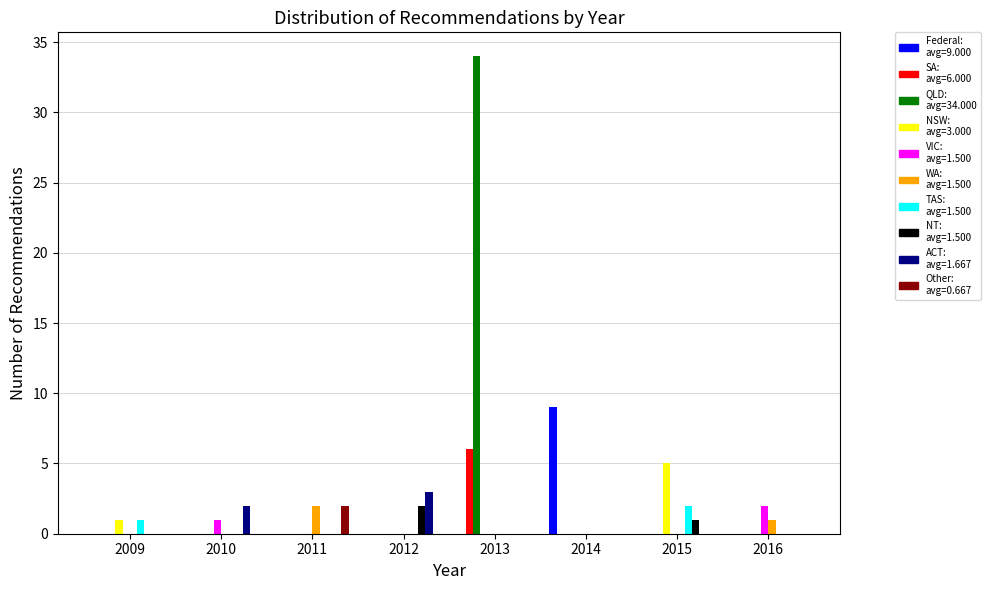

Which label corresponds to the largest value in the chart?

2013